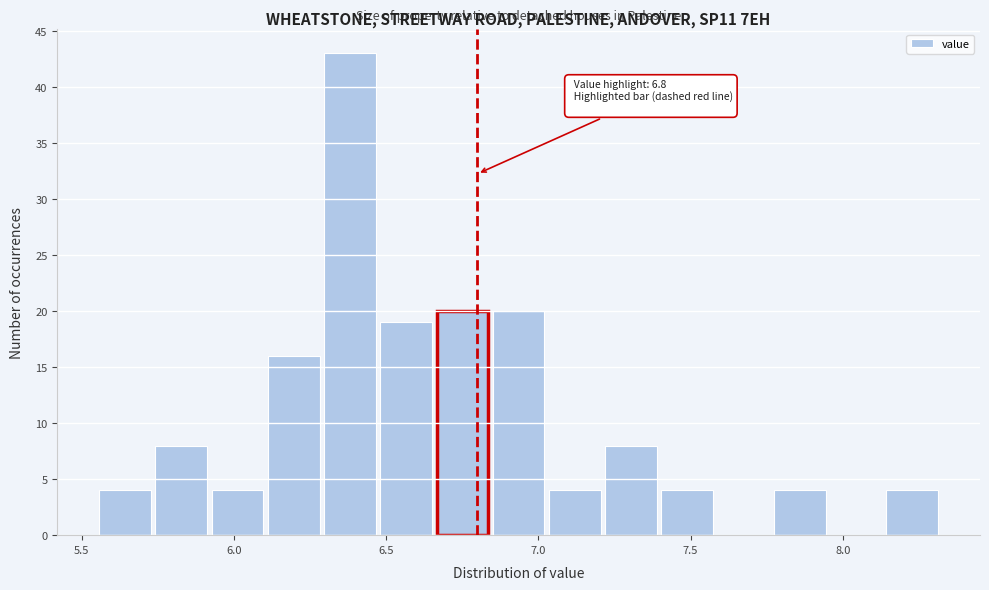

Read against the x-axis, roughly where is the centre of the tallest bar?

6.40